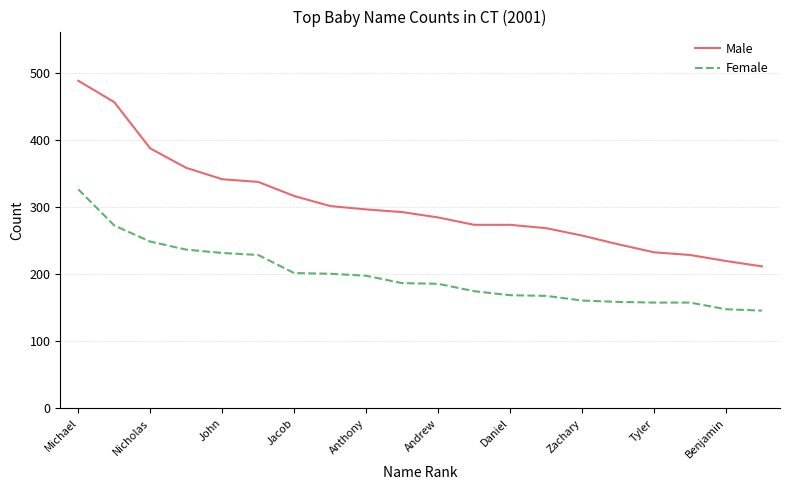

True or false: Female and Male cross at least once.

False